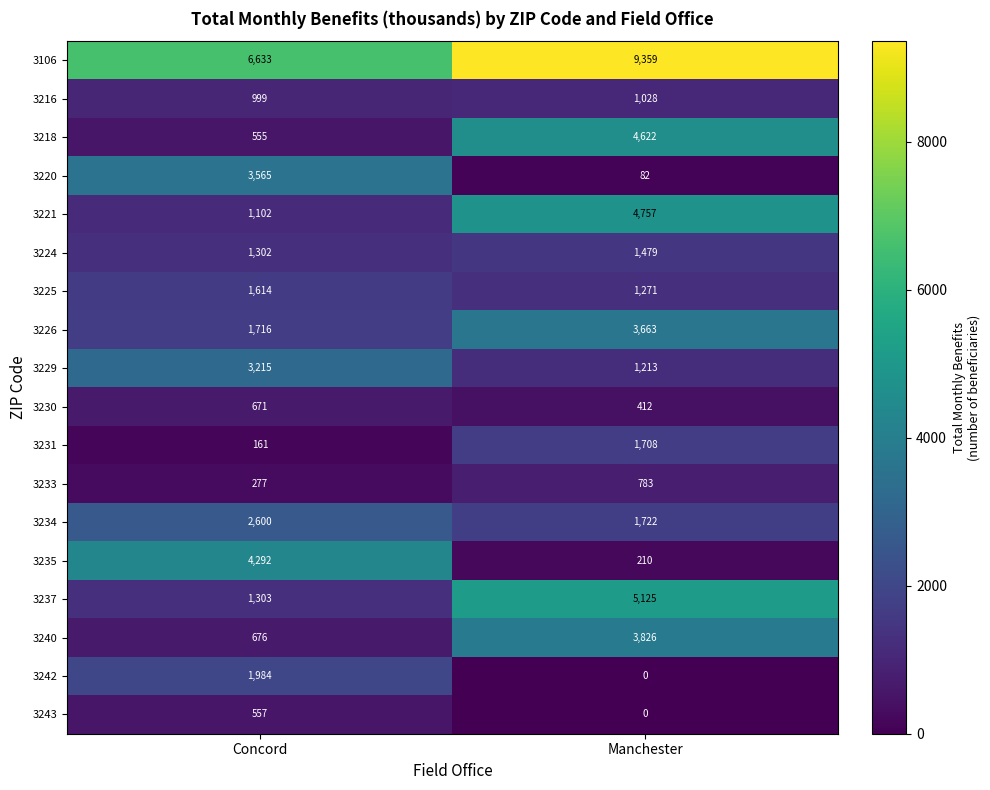

What is the spread (max minus min) of values at Manchester?

9359